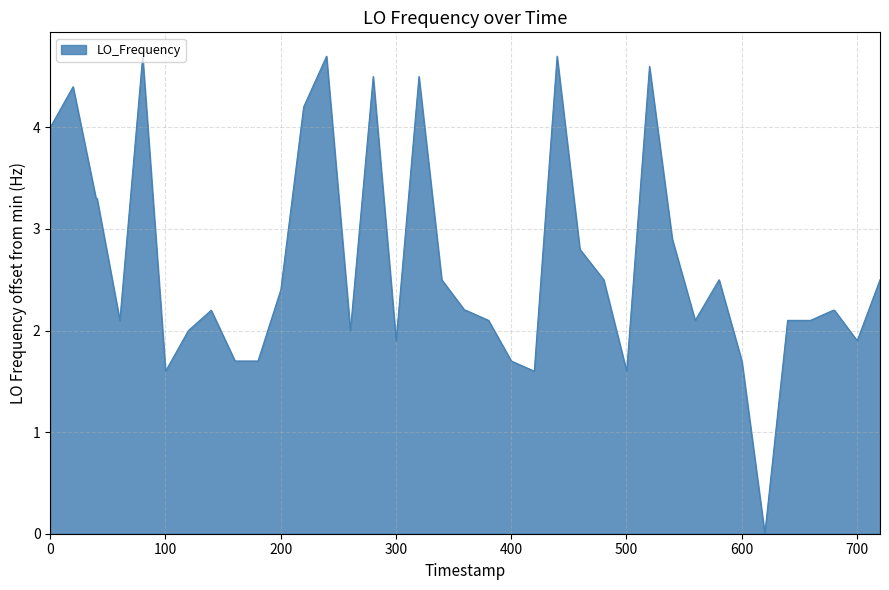

What is the greatest value displayed?

4.7